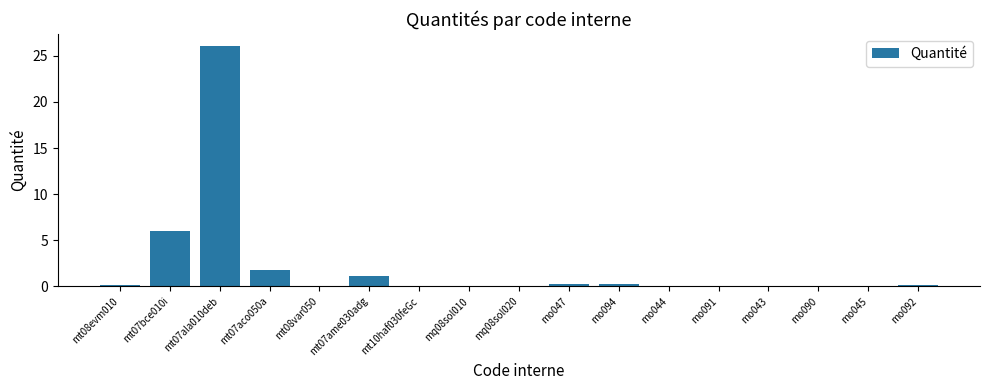

Is it true that the value at mo092 is 0.1?

True